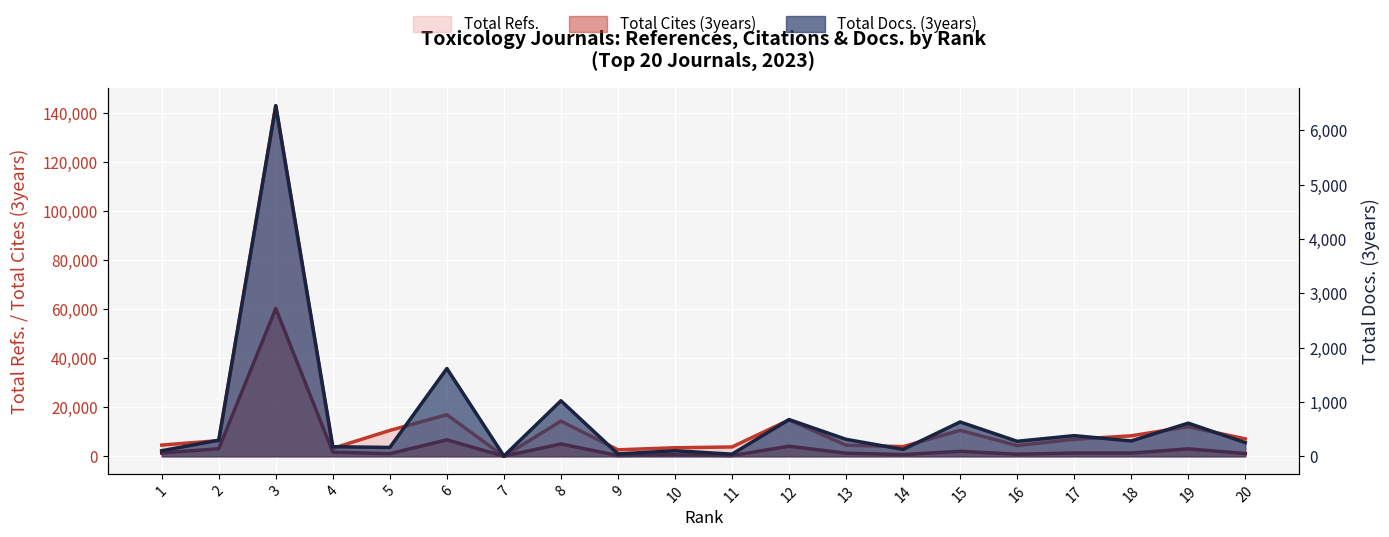

How many values in the Total Cites (3years) series exceed 1346?

9